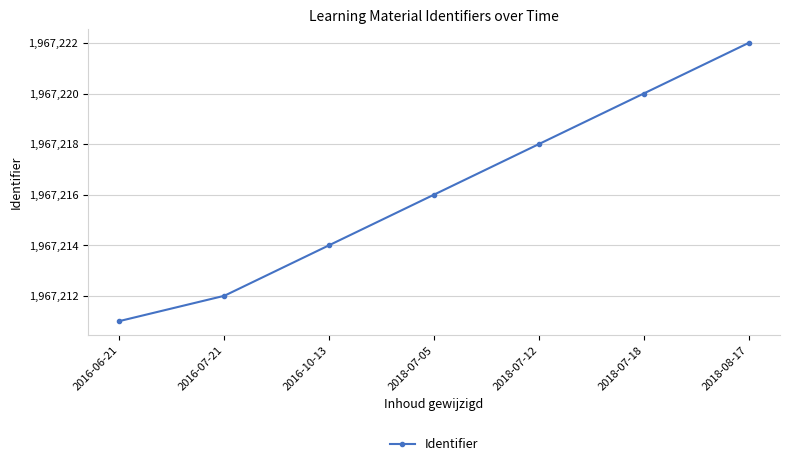

How many values are below 1967216?

3